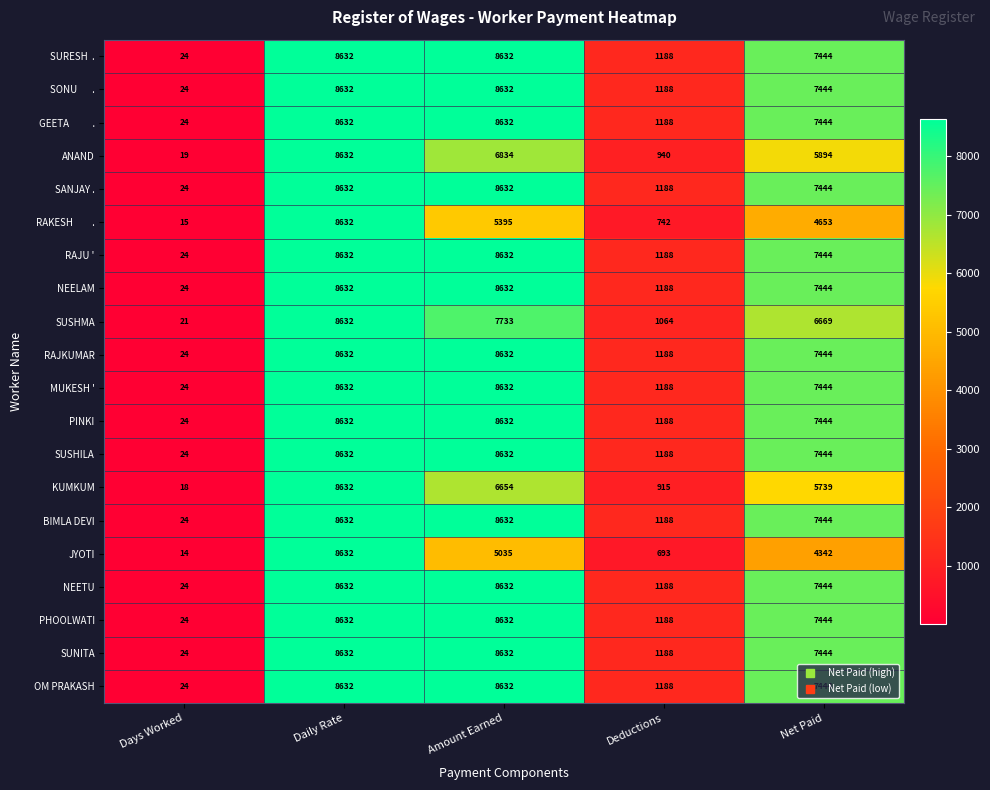

The PHOOLWATI series shows 7444 at Net Paid. True or false?

True